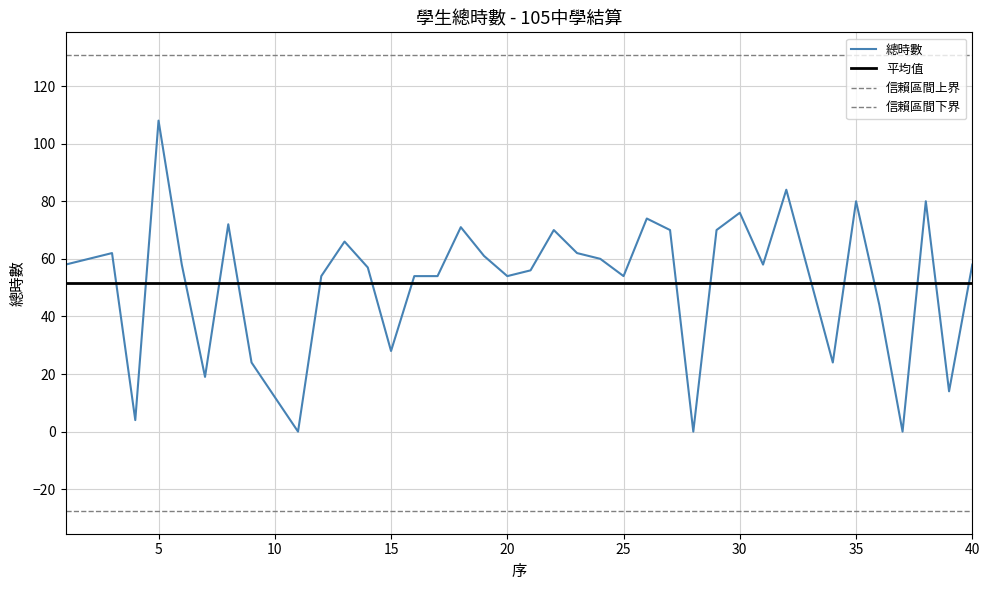

List the labels in order of value, largest first.

5, 32, 35, 38, 30, 26, 8, 18, 22, 27, 29, 13, 3, 23, 19, 2, 24, 1, 6, 31, 40, 14, 21, 12, 16, 17, 20, 25, 33, 36, 15, 9, 34, 7, 39, 10, 4, 11, 28, 37